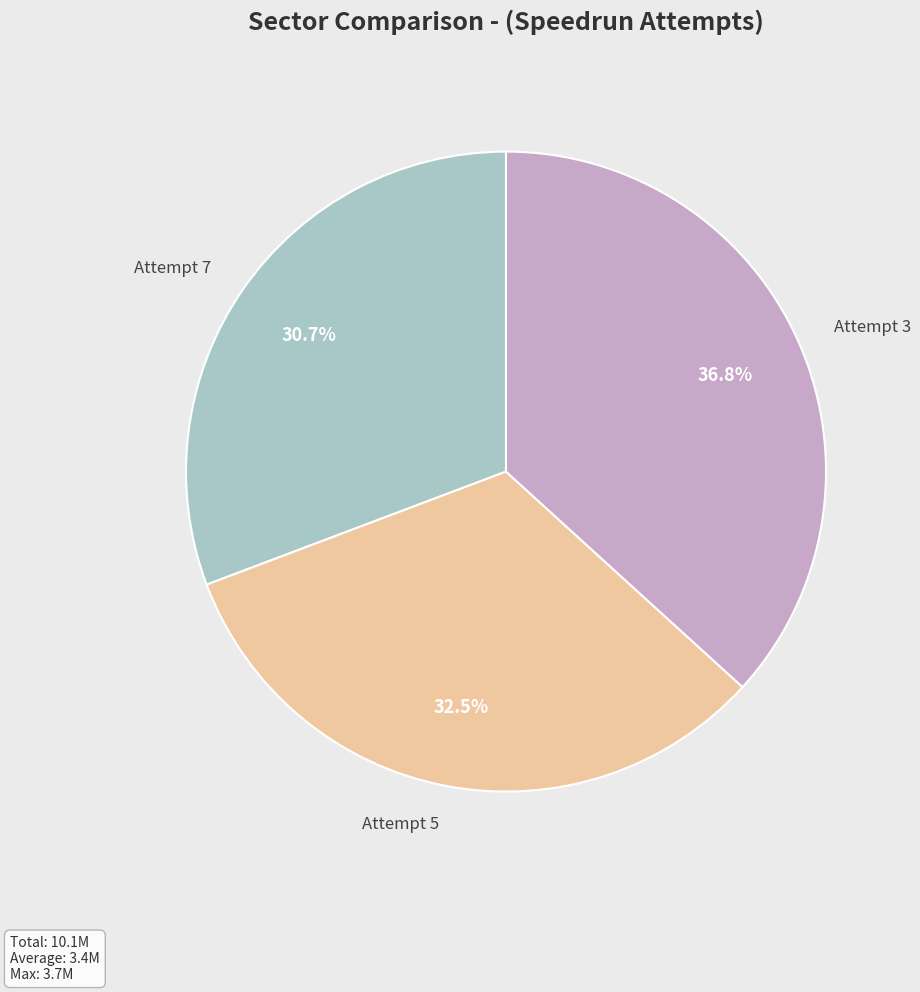

Is there a majority slice in this chart?

No